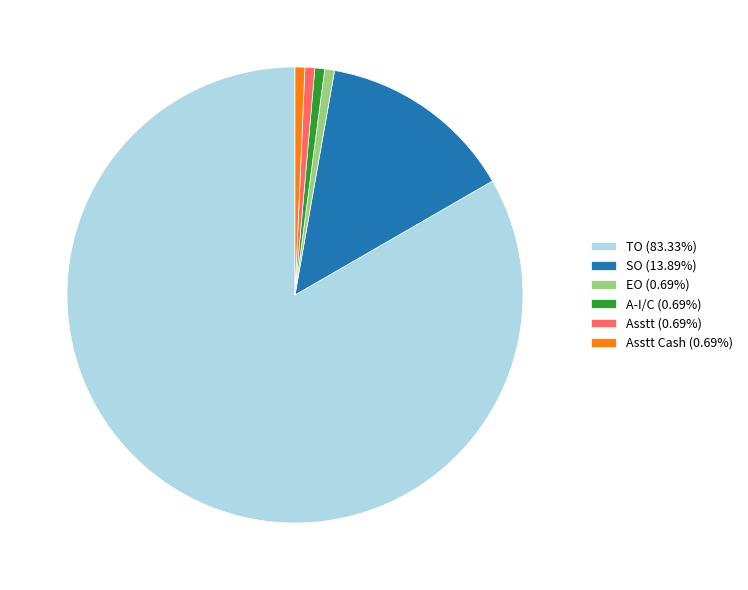

Count the number of slices in the pie.

6